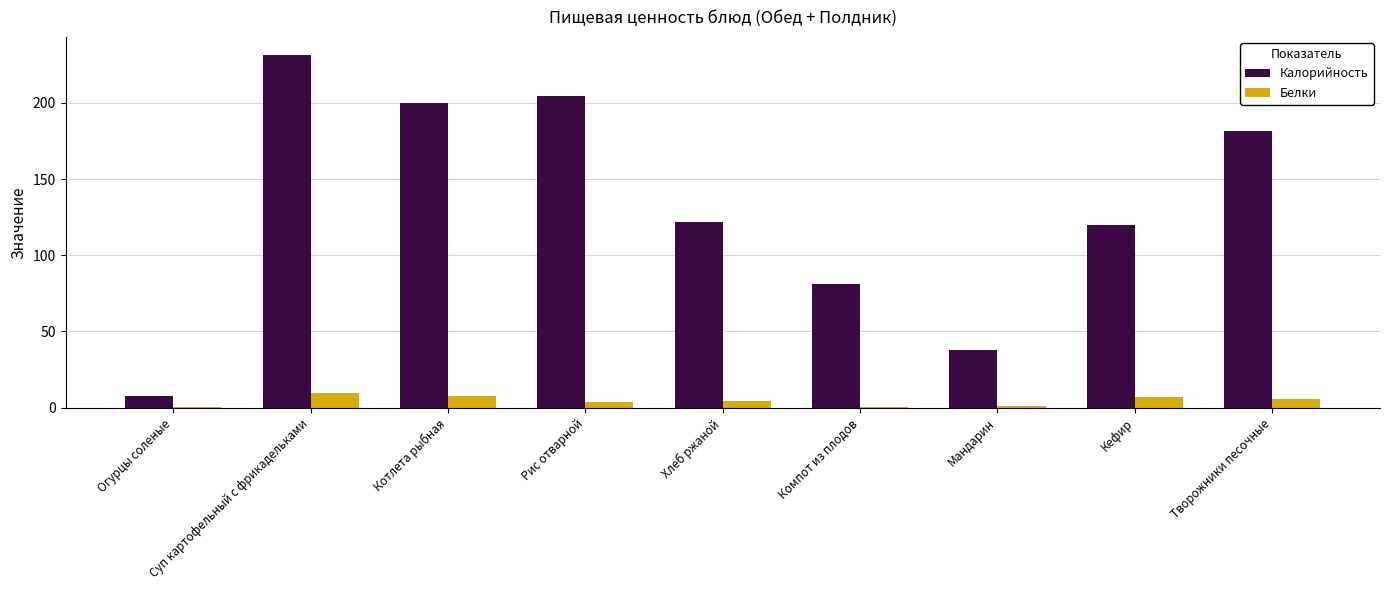

Is it true that Калорийность equals 38.0 at Мандарин?

True